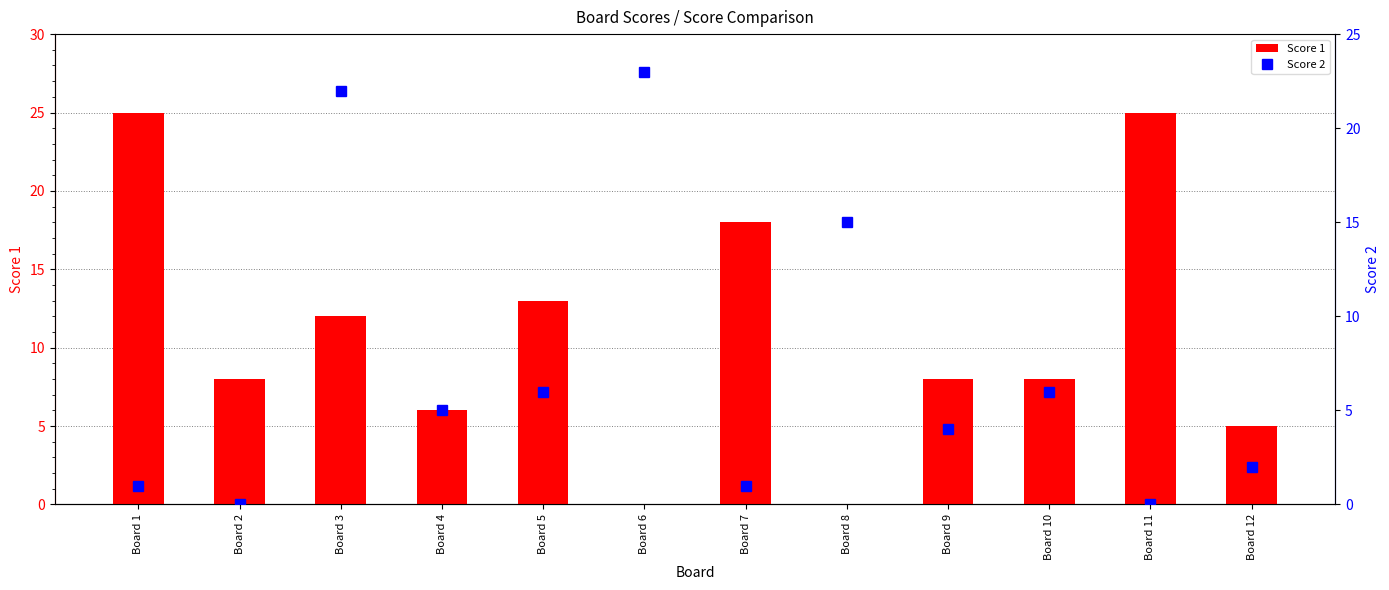

True or false: Score 2 has a value of -12 at Board 11.

False